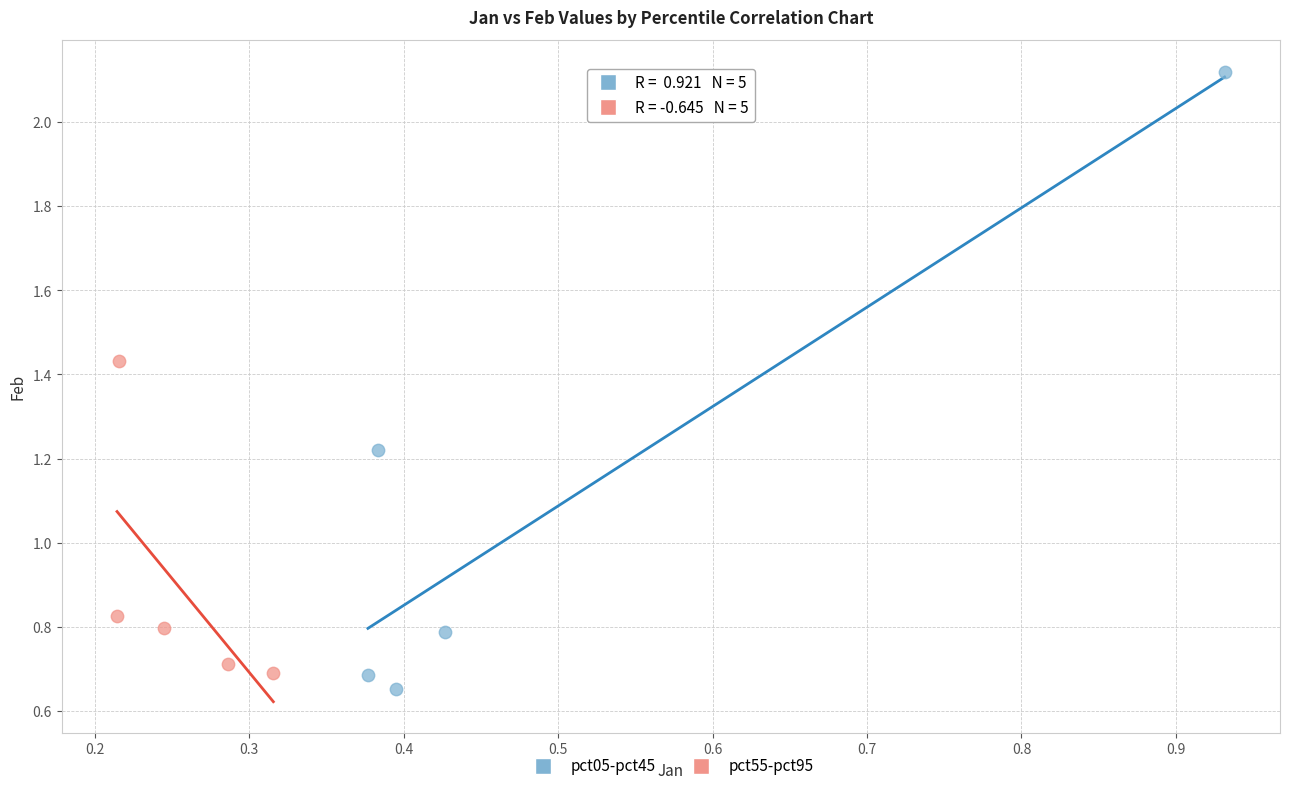

Which series has the largest Y range (max minus min)?

pct05-pct45